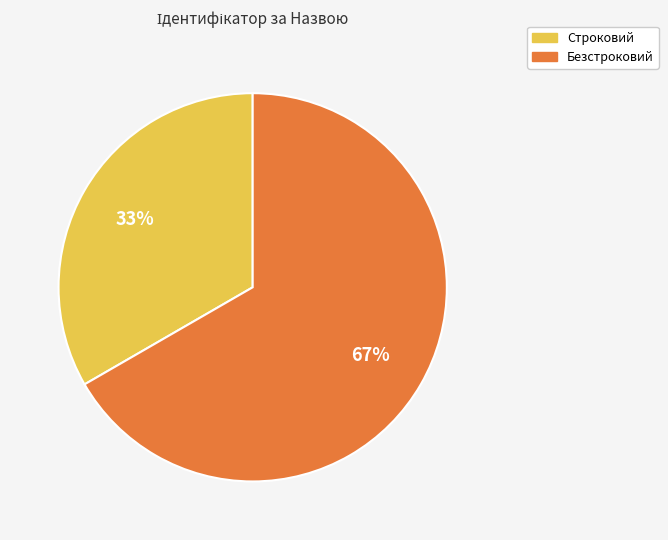

Does Безстроковий account for over 50% of the chart?

Yes